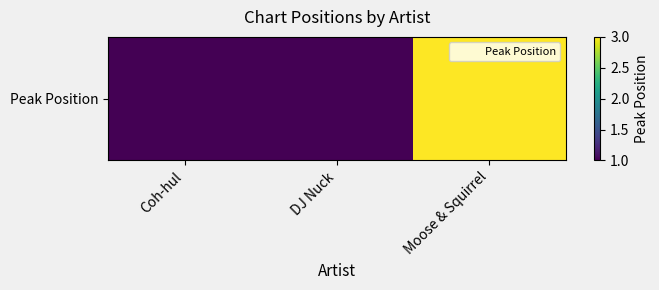

List the labels in order of value, largest first.

Moose & Squirrel, Coh-hul, DJ Nuck